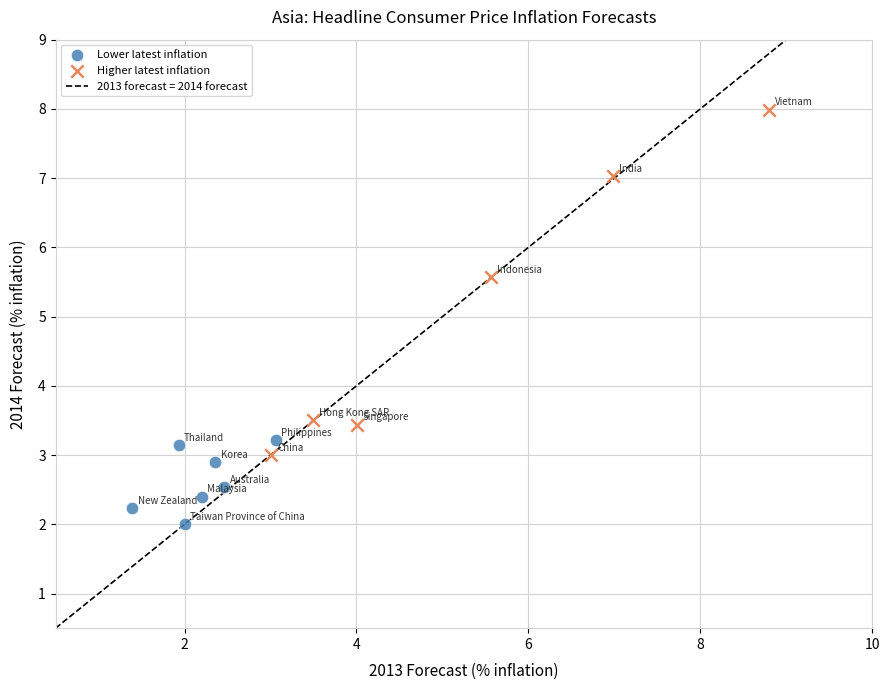

Which series contains the highest Y value?

Higher latest inflation